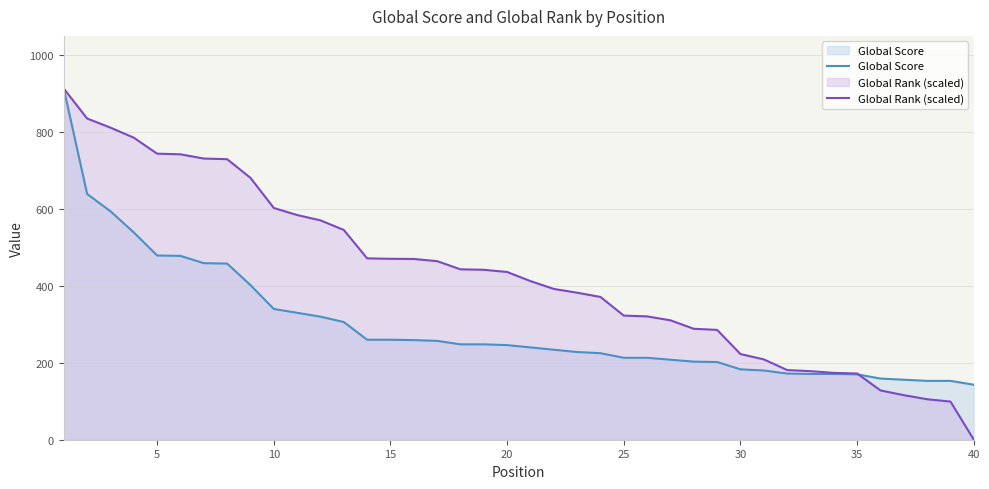

Which series has the largest total across all categories?

Global Rank (scaled)